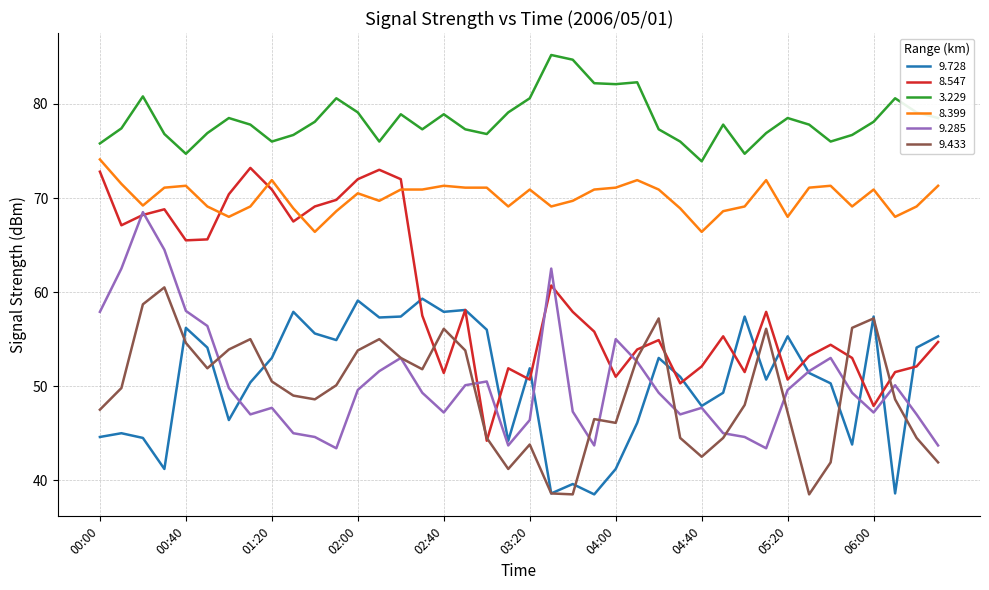

After their last crossing, which series has the higher values: 8.547 or 9.285?

8.547